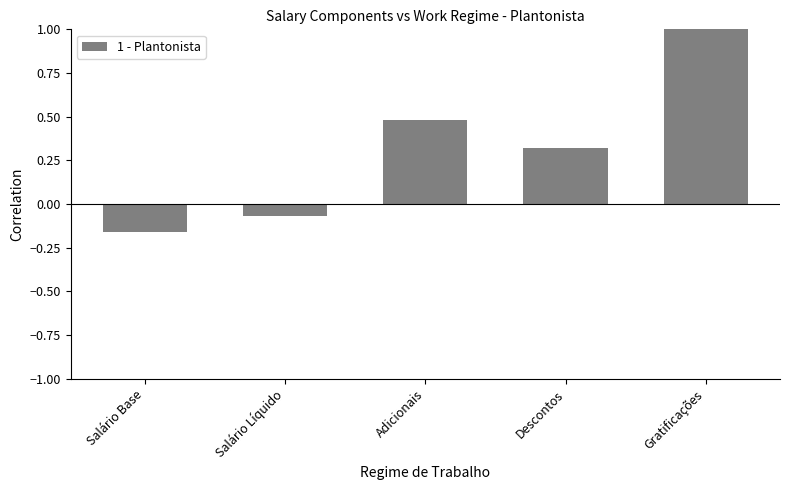

At which category does the chart reach its minimum across all series?

Salário Base